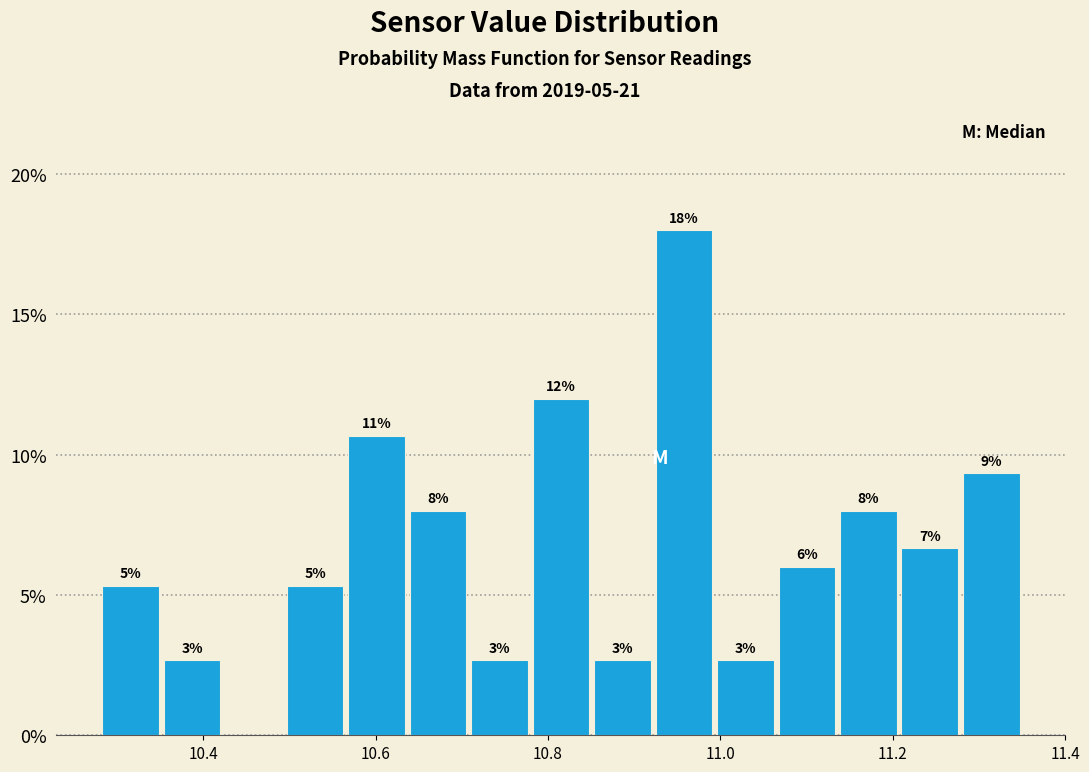

Read against the x-axis, roughly where is the centre of the tallest bar?

10.96